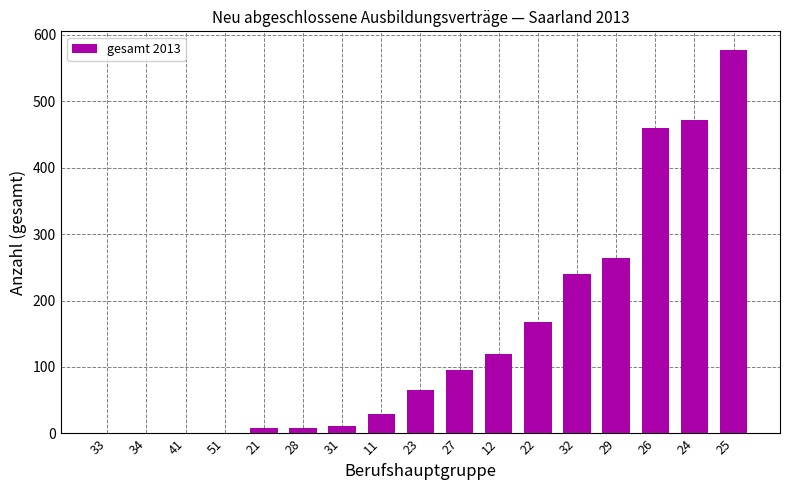

What is the sum of all values?

2520